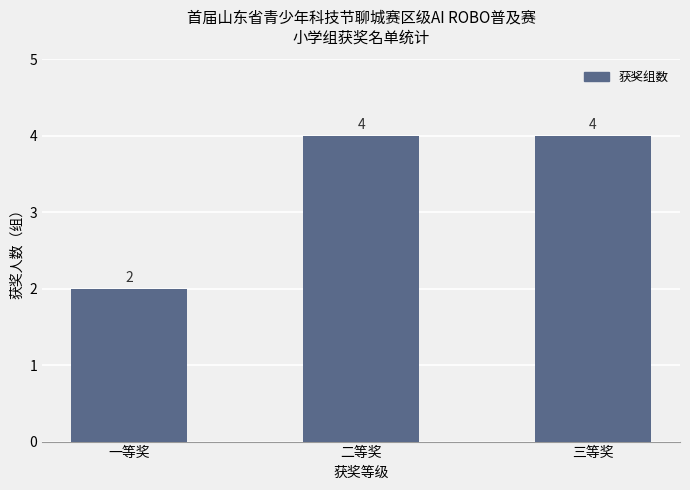

Does the chart contain any negative values?

No